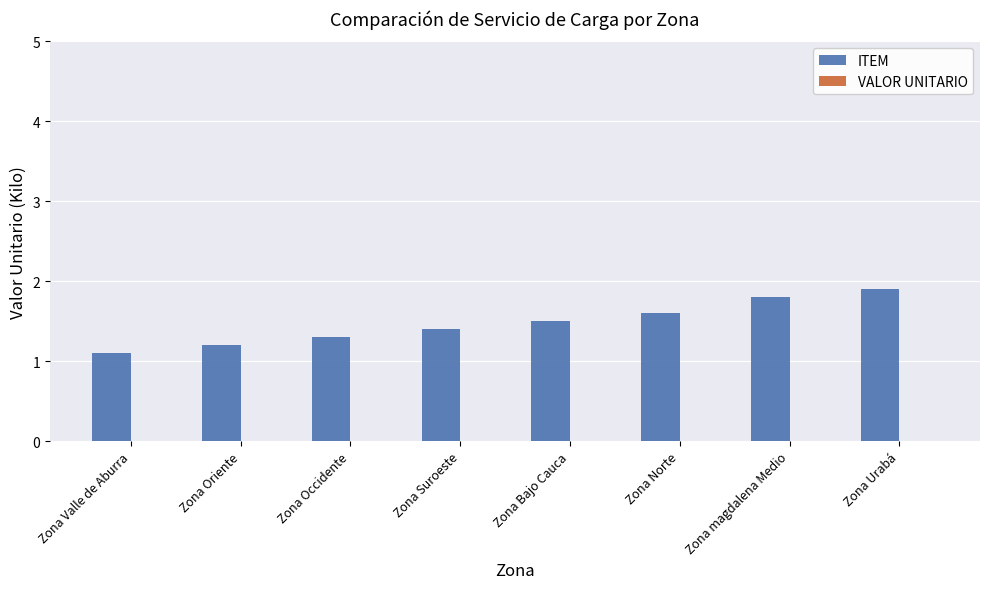

What is the label of the 6th bar from the right?

Zona Occidente